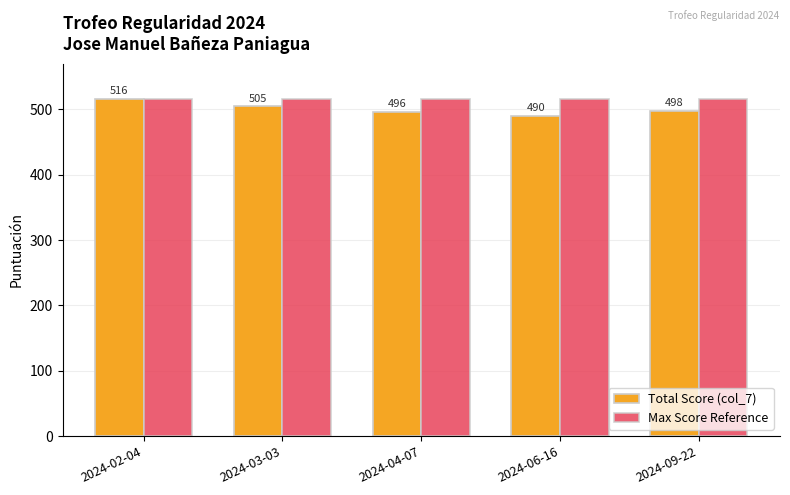

The Max Score Reference series shows 516 at 2024-02-04. True or false?

True